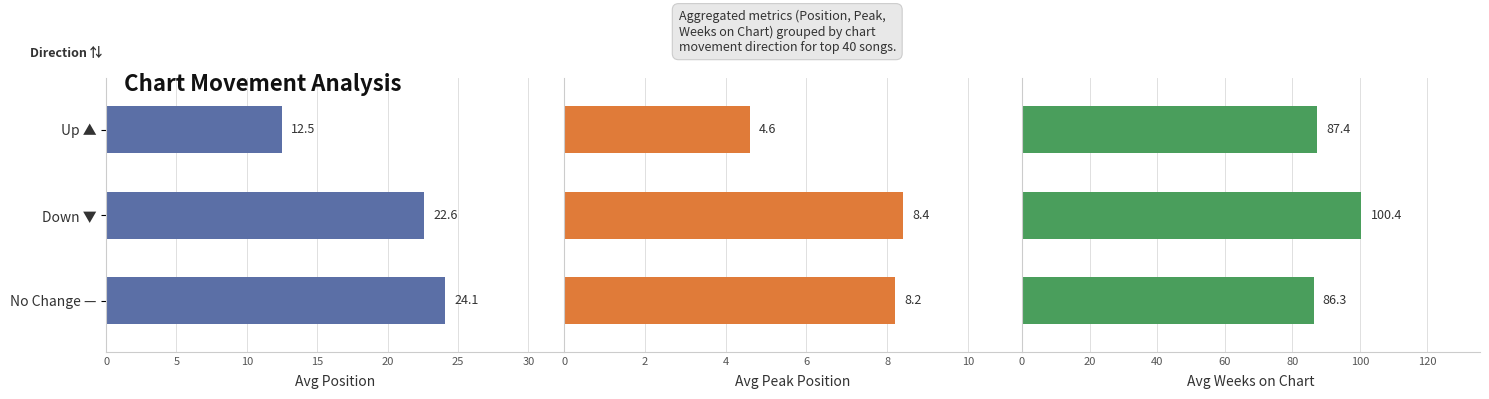

What is the greatest value displayed?

100.4